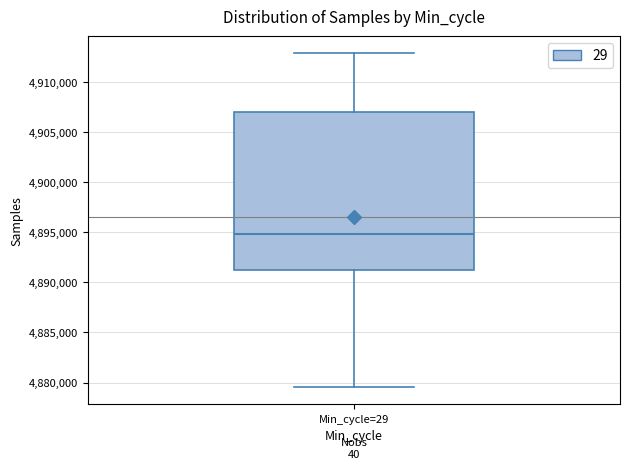

Where is the lower edge of the box for Min_cycle=29 on the y-axis? The values are not printed on the chart, so give them approximately, as read against the axis.

4891500